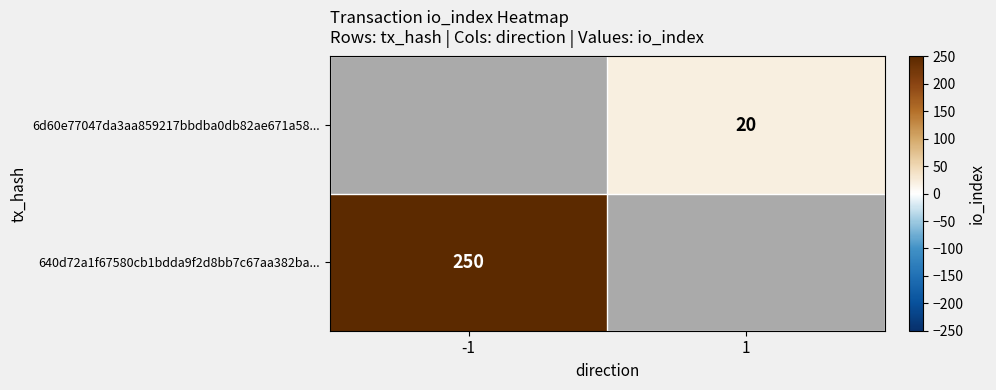

Is the value of 640d72a1f67580cb1bdda9f2d8bb7c67aa382ba... at -1 greater than the value of 6d60e77047da3aa859217bbdba0db82ae671a58... at 1?

Yes